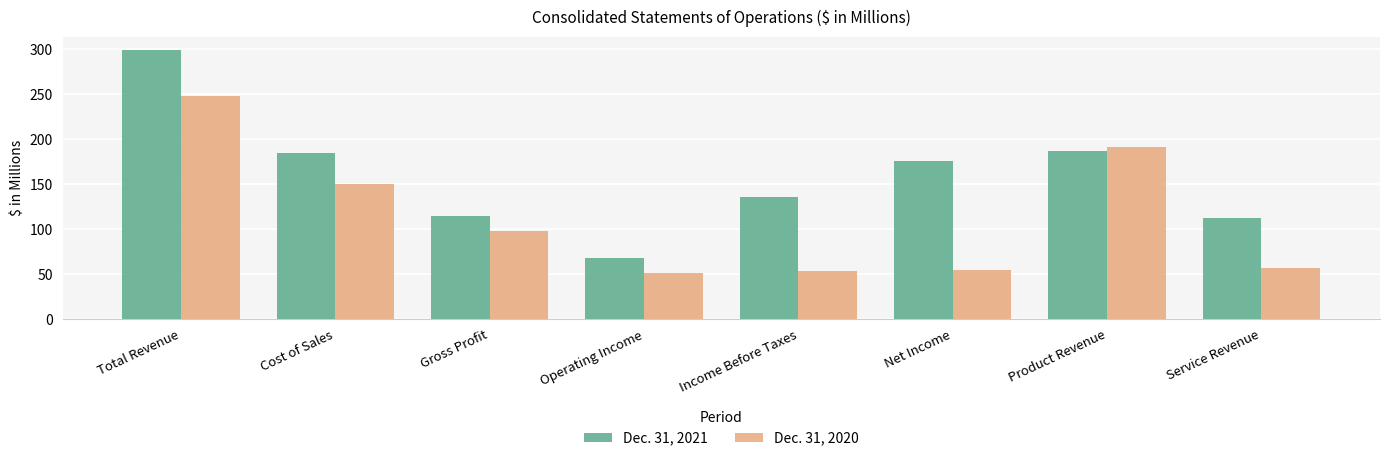

Reading left to right, list all the values displayed in this chart.

Dec. 31, 2021: Total Revenue=298.3	Cost of Sales=183.8	Gross Profit=114.5	Operating Income=68.3	Income Before Taxes=135.9	Net Income=175.0	Product Revenue=186.1	Service Revenue=112.2
Dec. 31, 2020: Total Revenue=247.2	Cost of Sales=149.6	Gross Profit=97.6	Operating Income=51.0	Income Before Taxes=53.0	Net Income=54.4	Product Revenue=190.5	Service Revenue=56.7